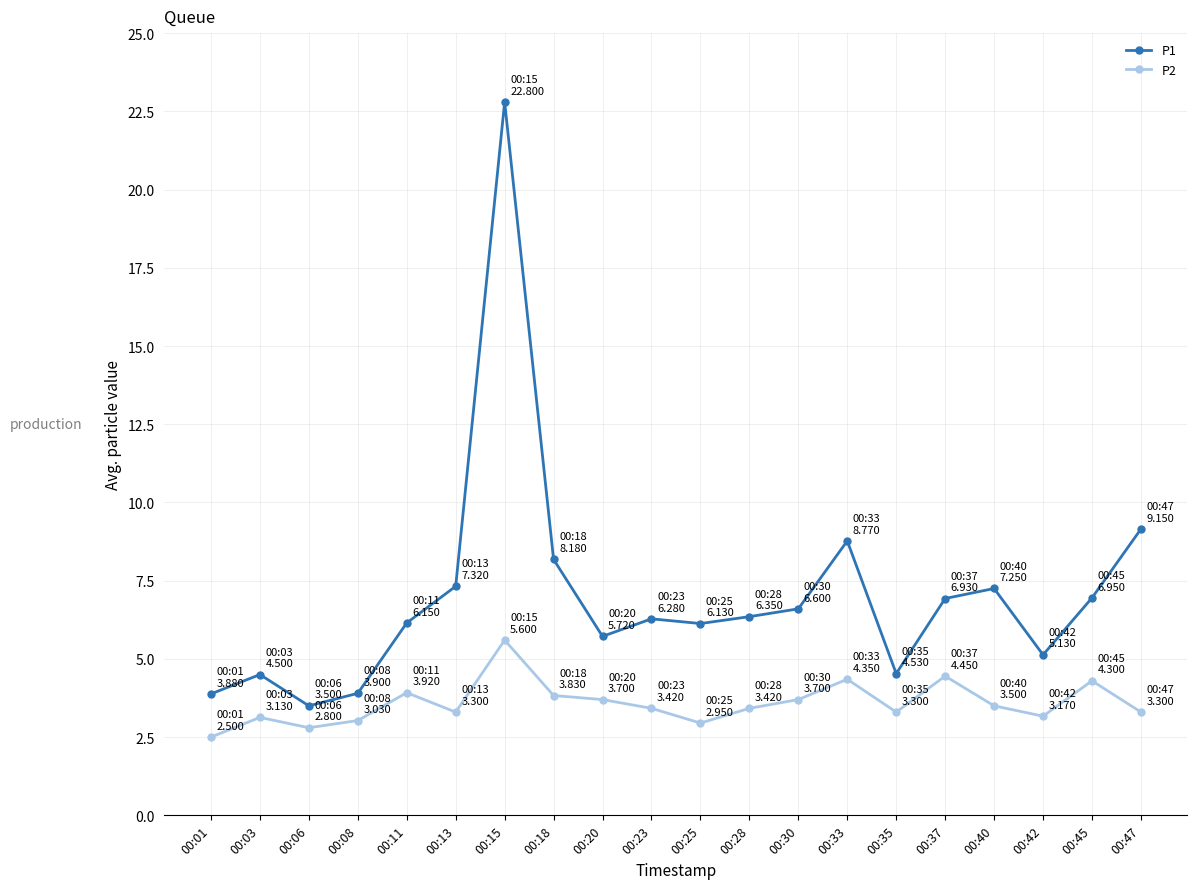

True or false: P2 and P1 cross at least once.

False